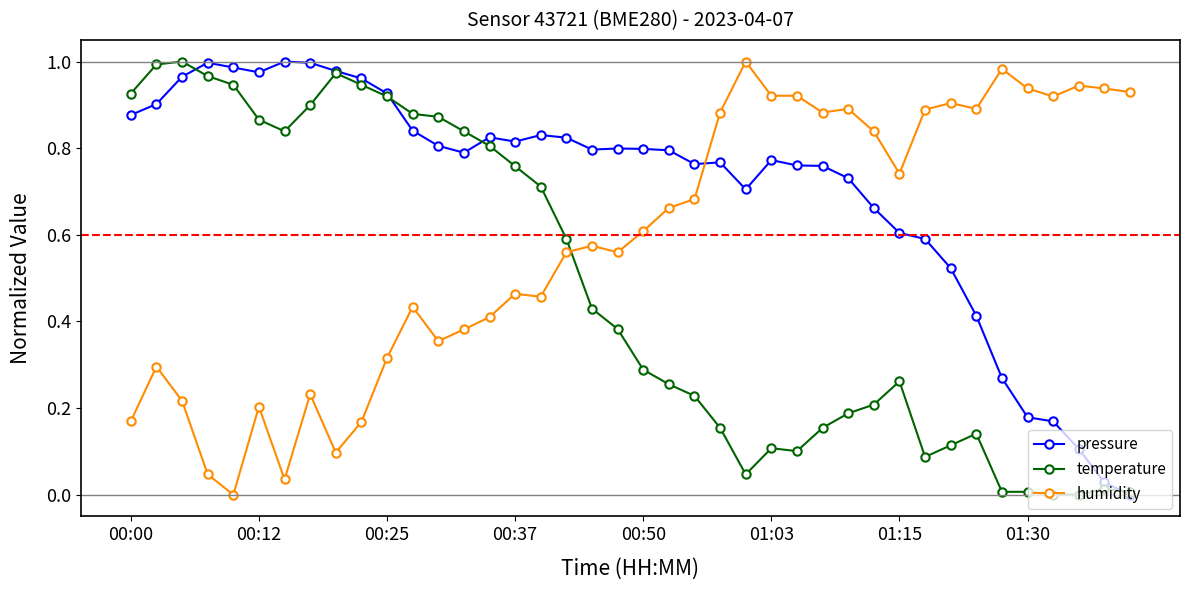

Rank the series by their average value, from highest to lowest.

pressure, humidity, temperature